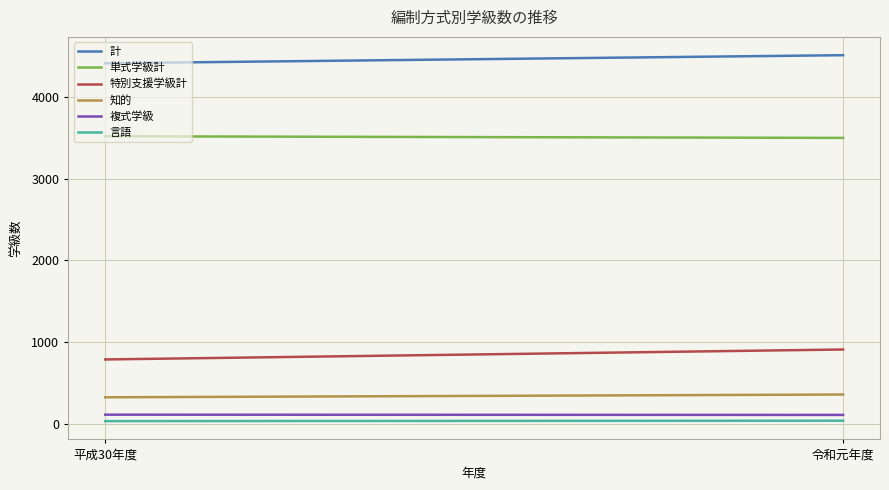

At how many categories does at least one series exceed 2220?

300